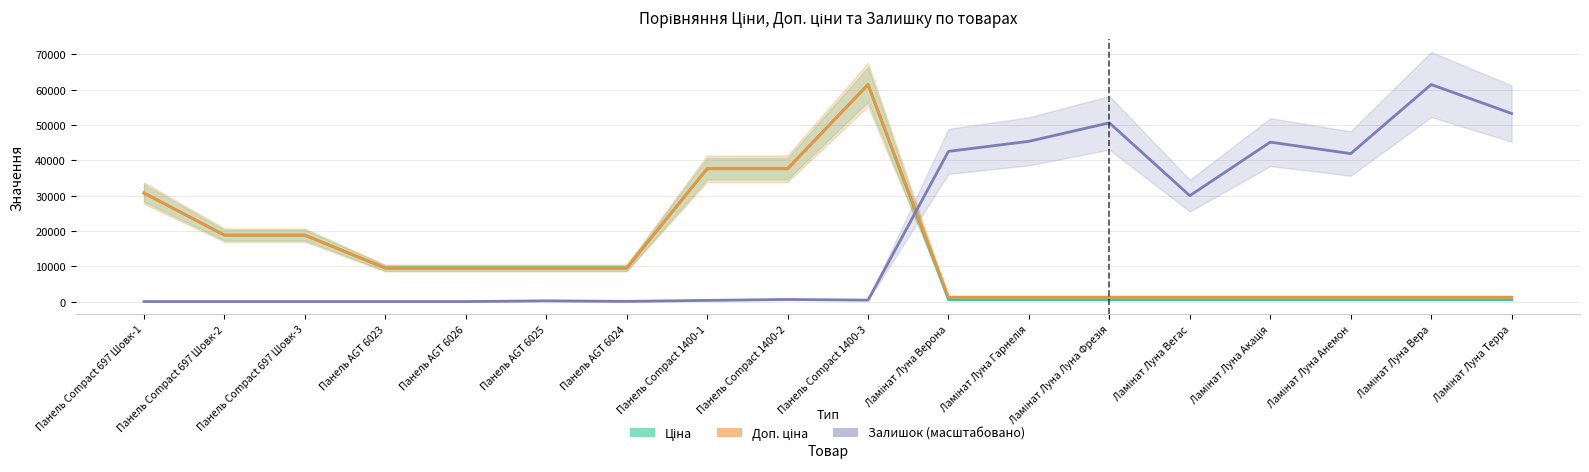

How many times do Ціна and Залишок (масштабовано) cross each other?

1